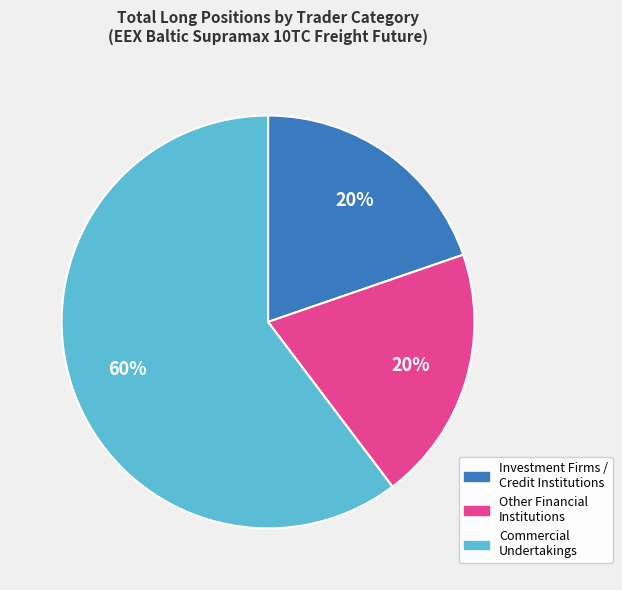

Is Commercial Undertakings the majority of the pie?

Yes